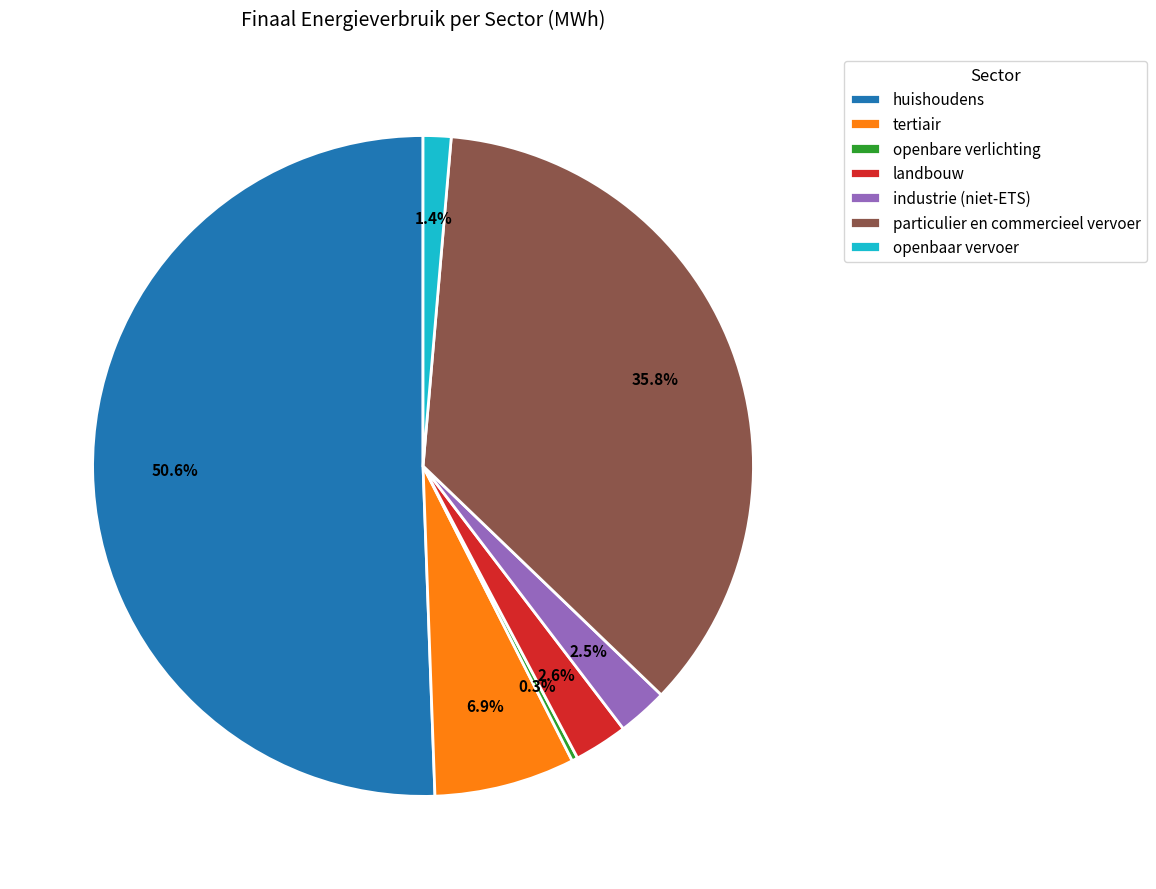

Combined, what portion of the pie is tertiair and openbare verlichting?

7.2%